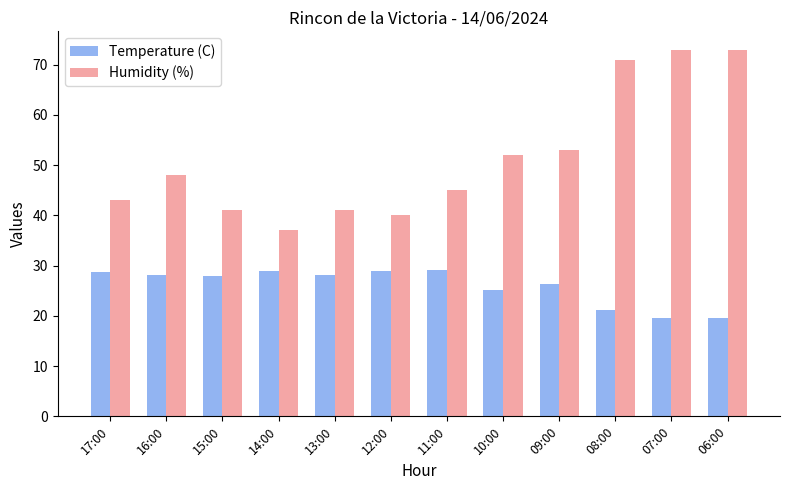

How many bars are there in each group?

2